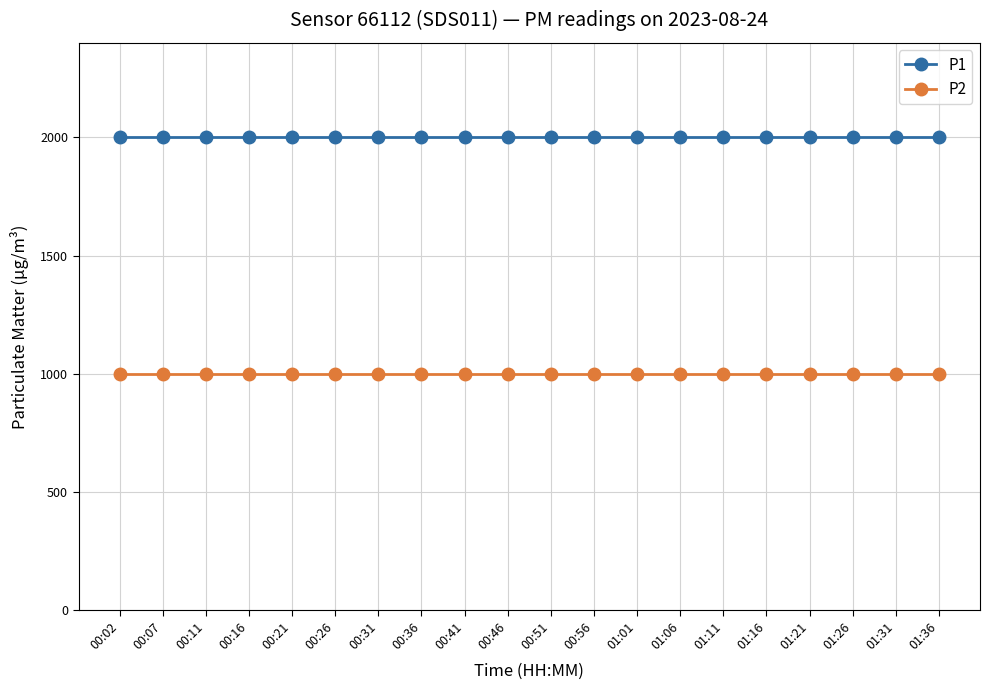

True or false: P1 and P2 intersect in this chart.

False